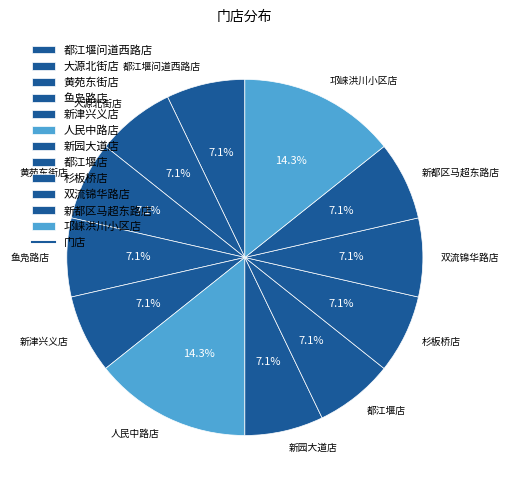

What is the total percentage of 都江堰店 and 大源北街店?

14.3%